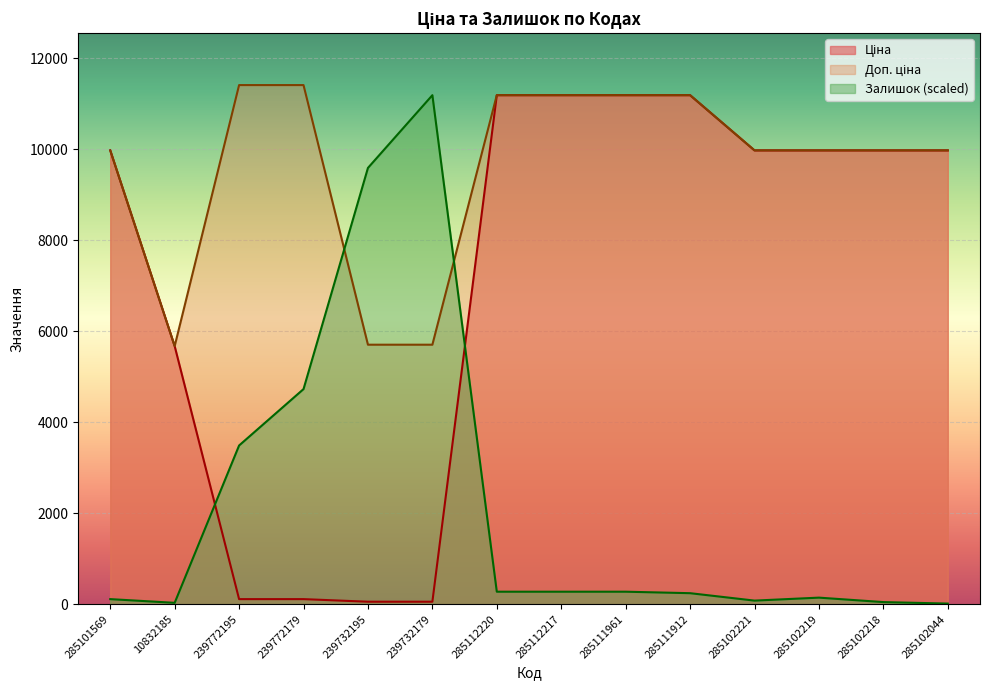

Is it true that Залишок equals 66.7 at 285102218?

False